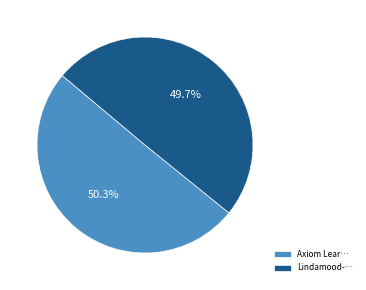

Is the sum of Lindamood-… and Axiom Lear… greater than half?

Yes